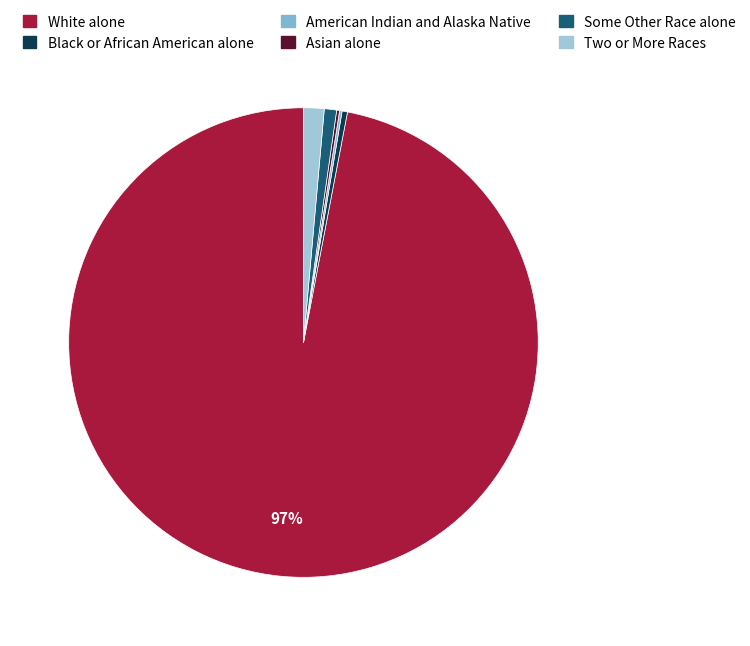

What percentage is the Two or More Races slice, to the nearest percent?

1%